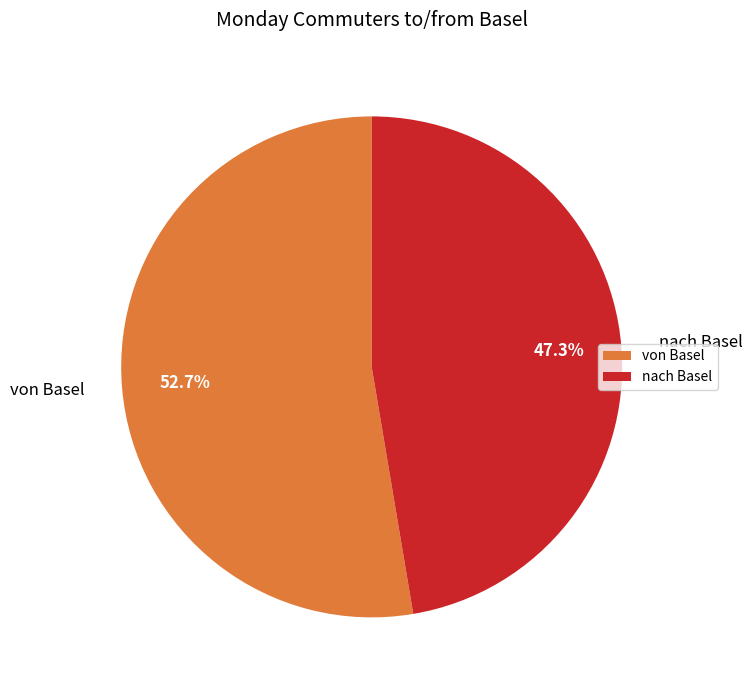

To the nearest percent, what is the difference between the largest and smallest slice percentages?

5%